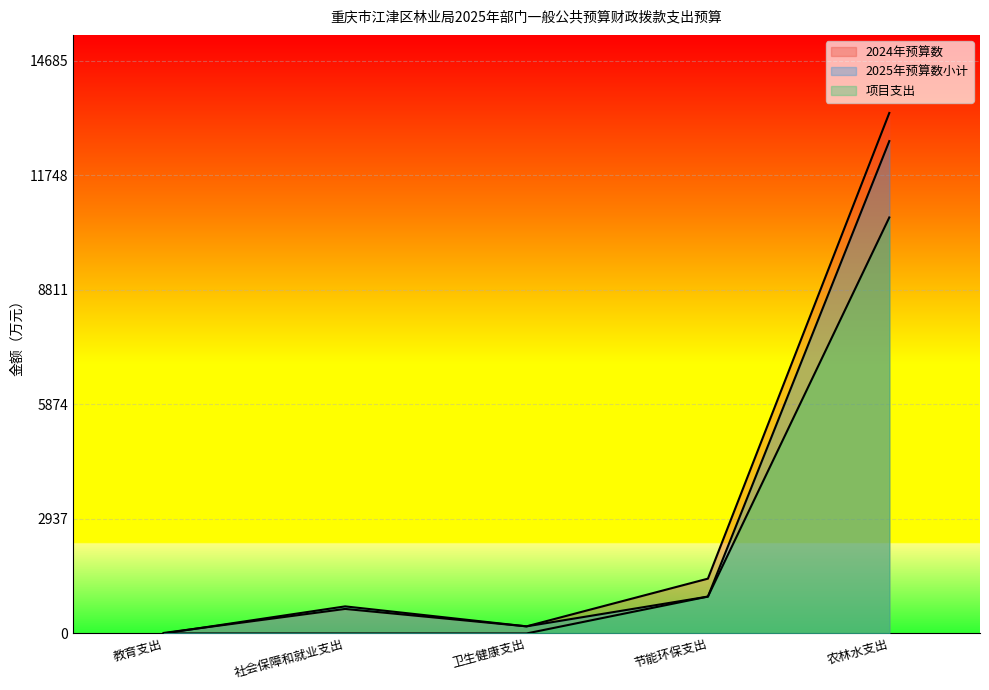

Reading right to left, extract all data points from this chart.

2024年预算数: 13349.7	1405.9	182.6	629.5	13.7
2025年预算数小计: 12627.7	945.8	182.2	694.7	0.0
项目支出: 10669.7	945.8	0.0	0.2	0.0